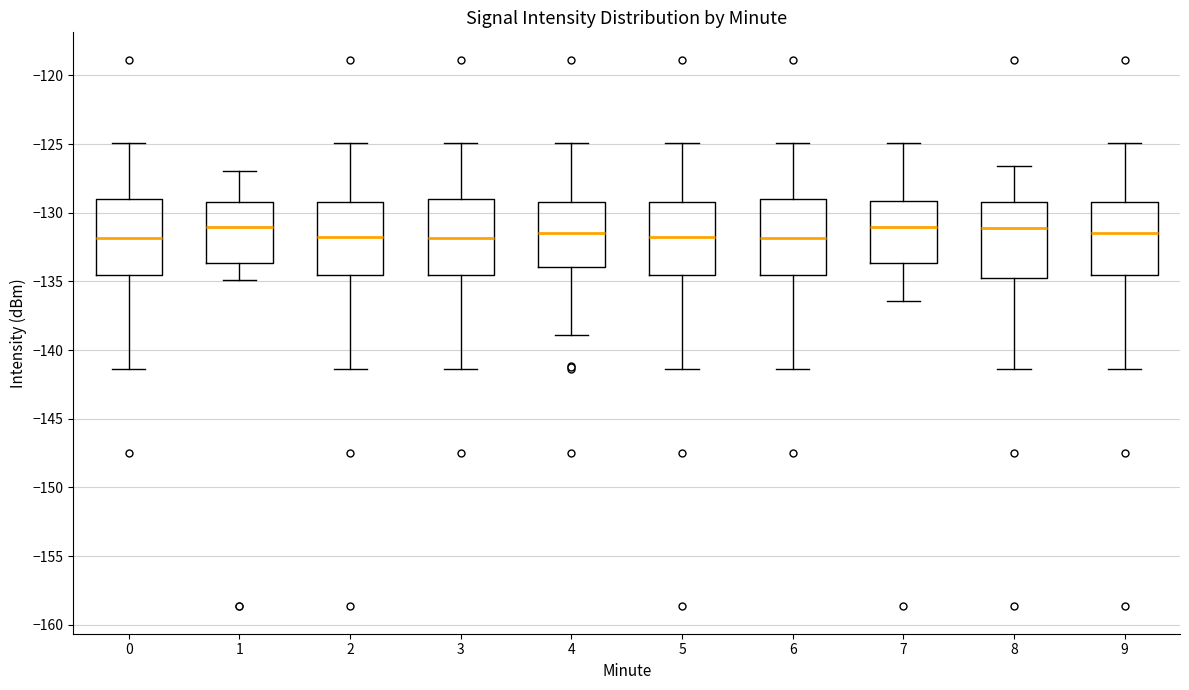

Reading left to right, read every box against the y-axis: the position of its median line, the range the box covers, and the ends of its whiskers. The values are not printed on the chart, so give them approximately, as read against the axis.

0: median -132.0, box -134.5 to -129.0, whiskers -141.5 to -125.0
1: median -131.0, box -133.5 to -129.0, whiskers -135.0 to -127.0
2: median -132.0, box -134.5 to -129.0, whiskers -141.5 to -125.0
3: median -132.0, box -134.5 to -129.0, whiskers -141.5 to -125.0
4: median -131.5, box -134.0 to -129.0, whiskers -139.0 to -125.0
5: median -132.0, box -134.5 to -129.0, whiskers -141.5 to -125.0
6: median -132.0, box -134.5 to -129.0, whiskers -141.5 to -125.0
7: median -131.0, box -133.5 to -129.0, whiskers -136.5 to -125.0
8: median -131.0, box -134.5 to -129.0, whiskers -141.5 to -126.5
9: median -131.5, box -134.5 to -129.0, whiskers -141.5 to -125.0